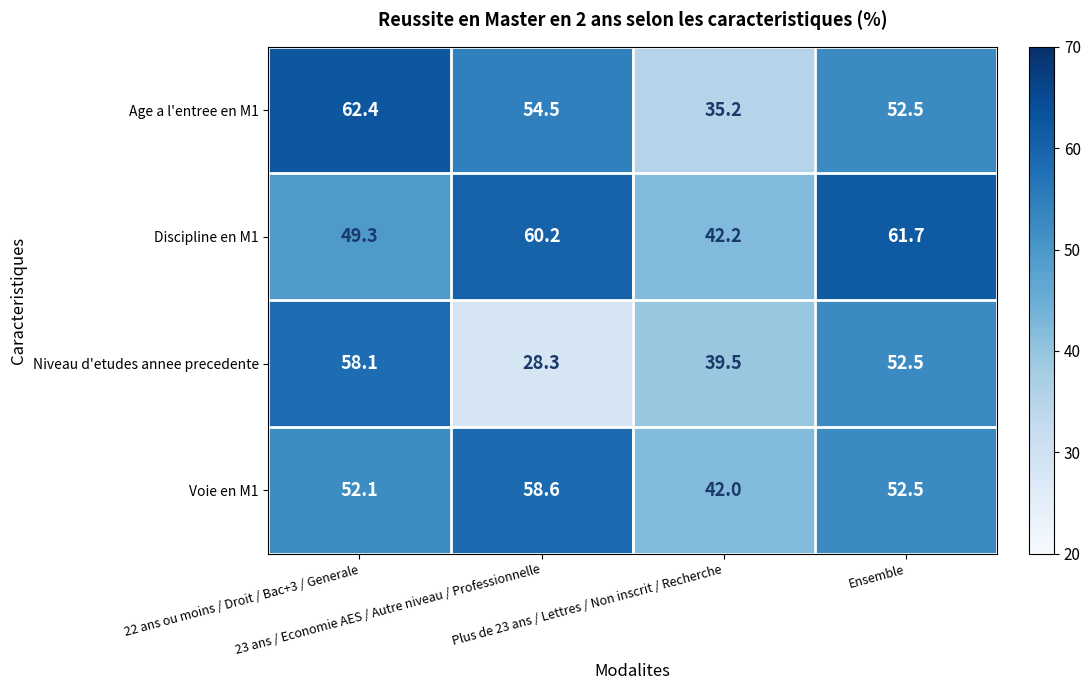

How many categories are shown in the chart?

4